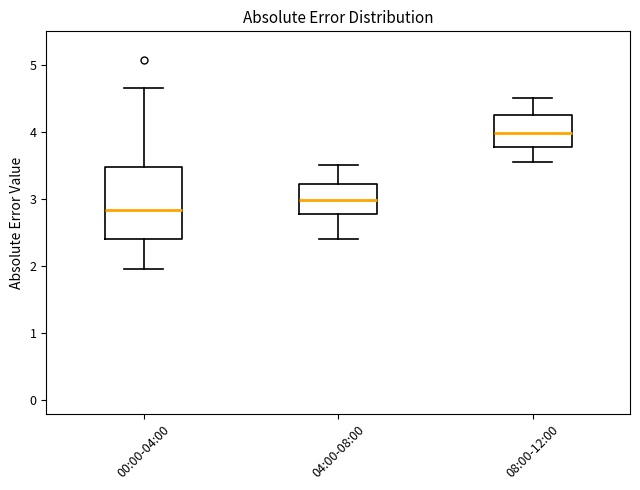

Which box is the tallest, from its lower edge to its upper edge?

00:00-04:00